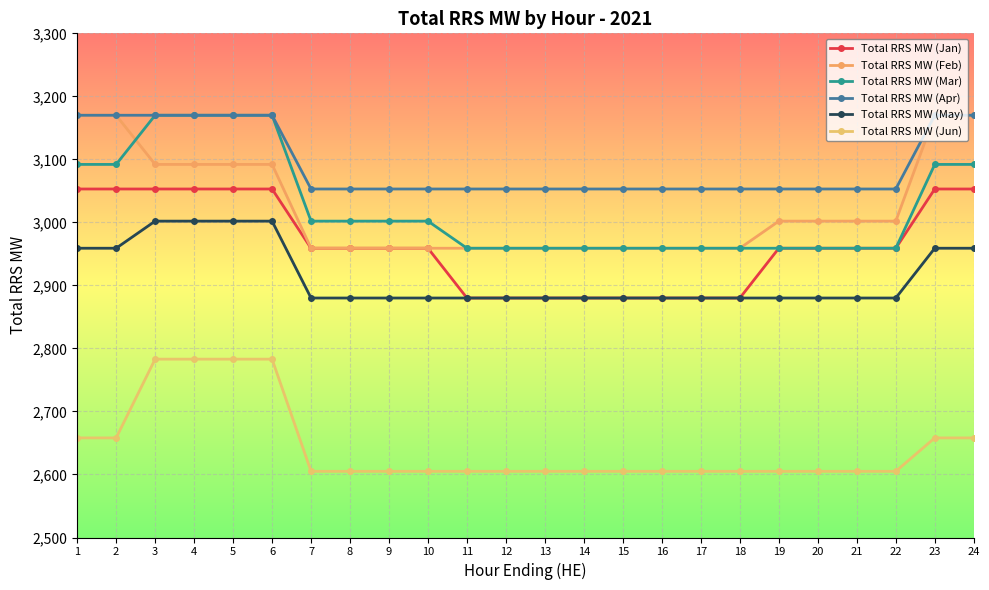

The Total RRS MW (May) series shows 3969 at 22. True or false?

False